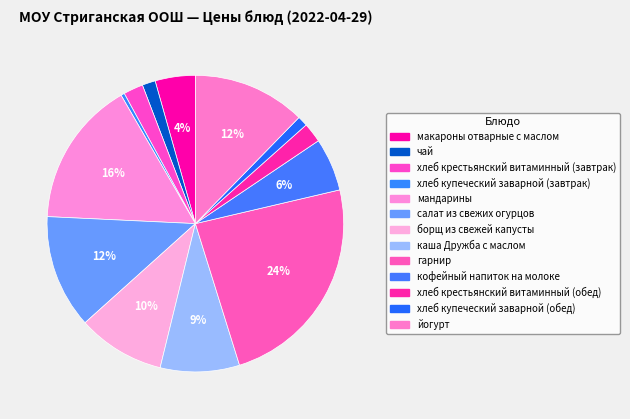

Rank the categories by value from lowest to highest.

хлеб купеческий заварной (завтрак), хлеб купеческий заварной (обед), чай, хлеб крестьянский витаминный (завтрак), хлеб крестьянский витаминный (обед), макароны отварные с маслом, кофейный напиток на молоке, каша Дружба с маслом, борщ из свежей капусты, йогурт, салат из свежих огурцов, мандарины, гарнир